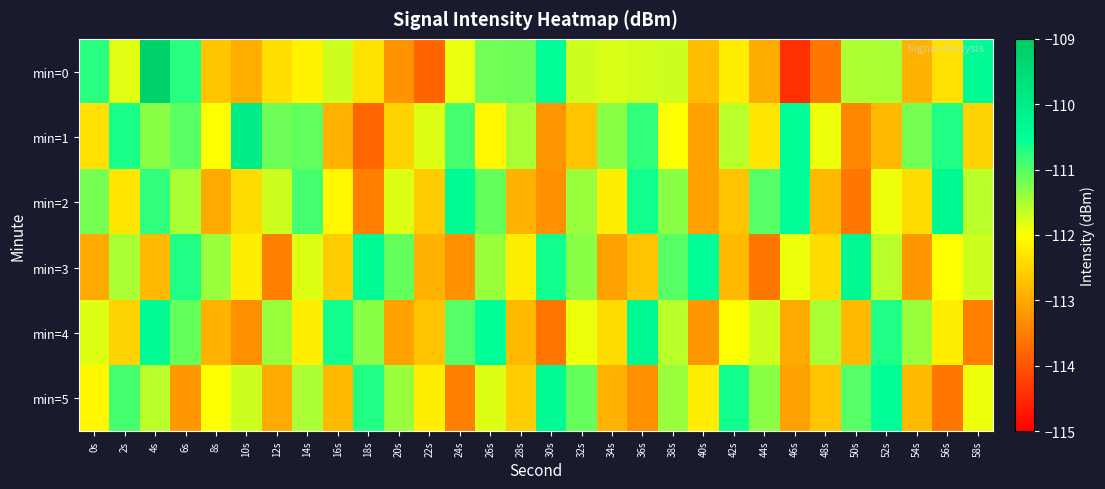

Between 20s and 50s, which series saw the biggest shift?

min=2